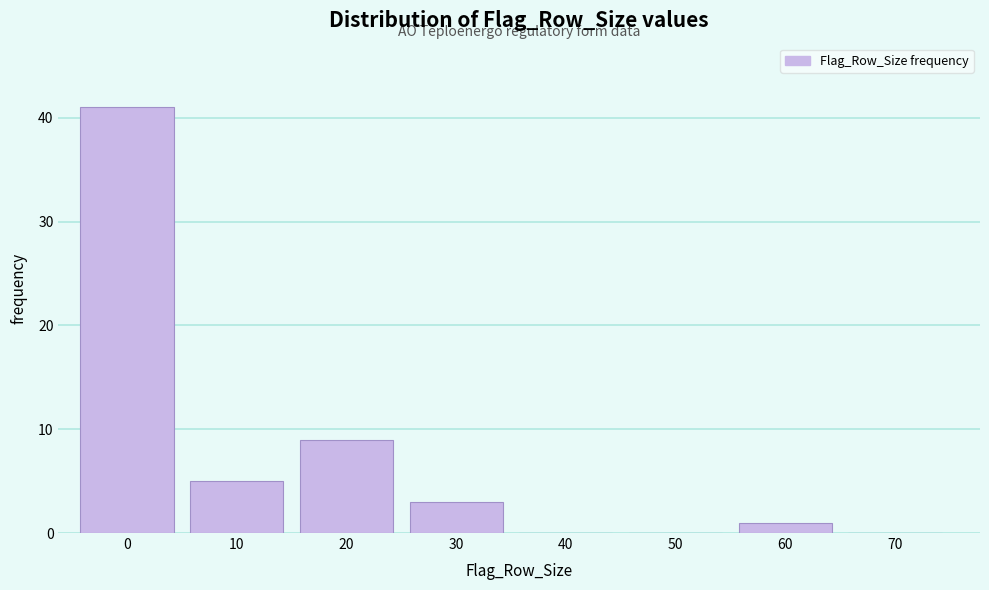

Reading left to right, extract all data points from this chart.

0=41	10=5	20=9	30=3	40=0	50=0	60=1	70=0